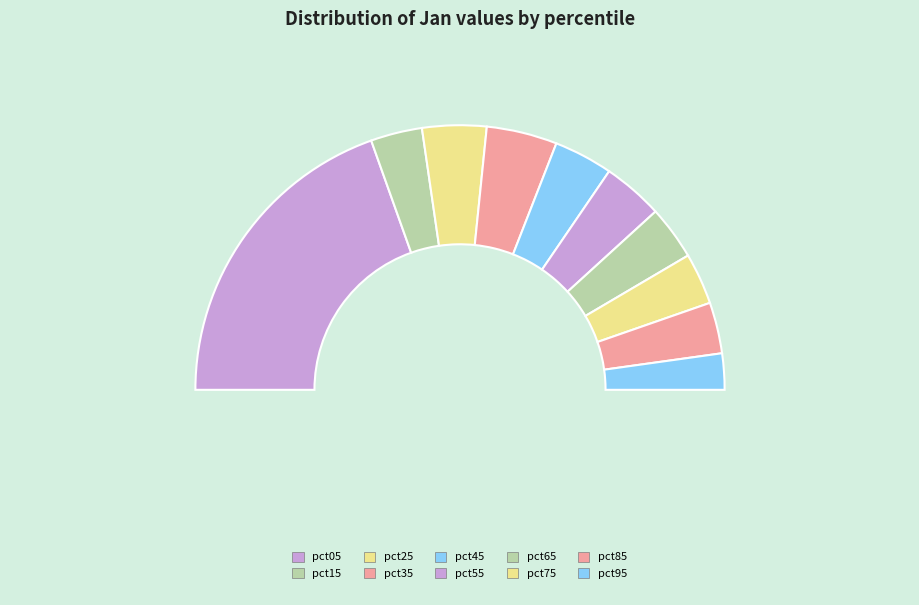

How many segments does this pie chart have?

10